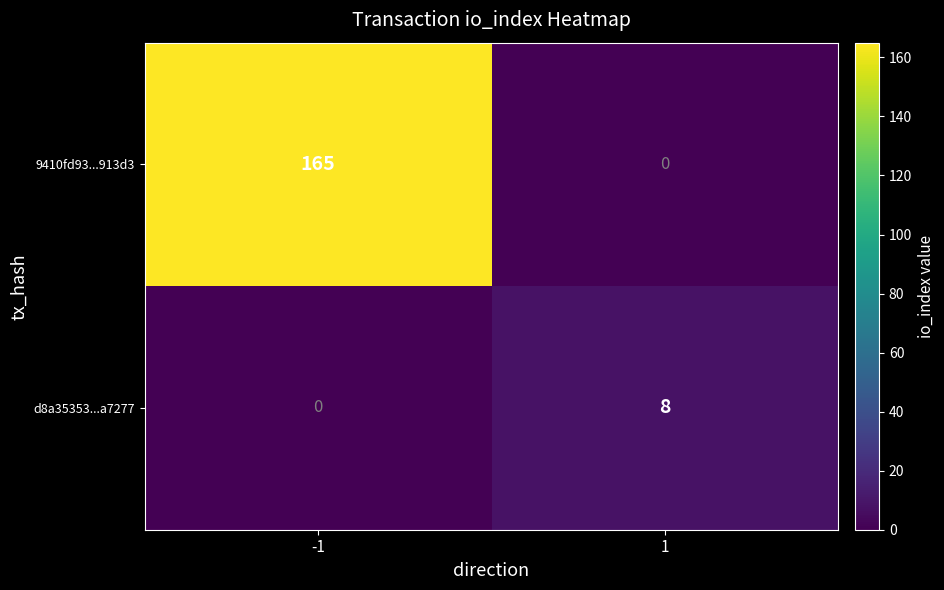

Rank the series by their average value, from lowest to highest.

d8a35353...a7277, 9410fd93...913d3